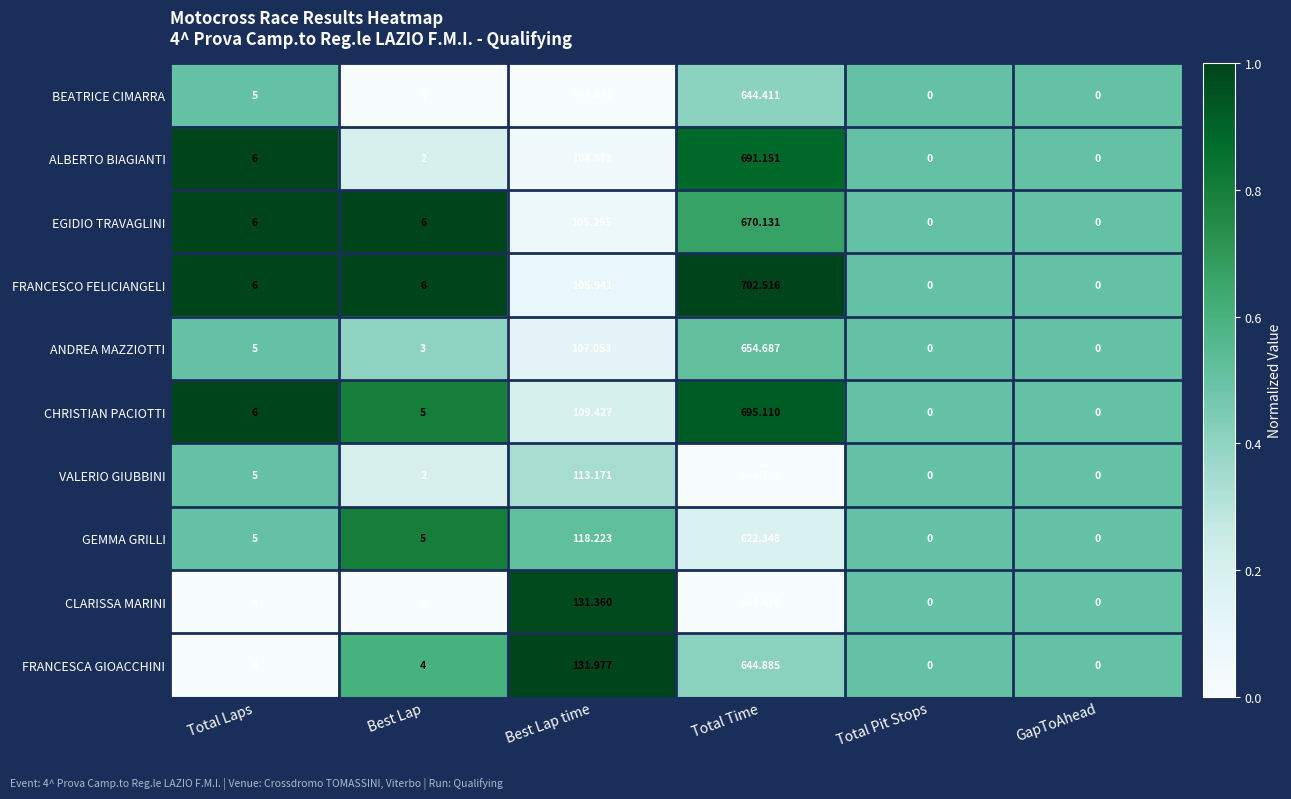

Where is FRANCESCO FELICIANGELI nearest to the value 351?

Best Lap time